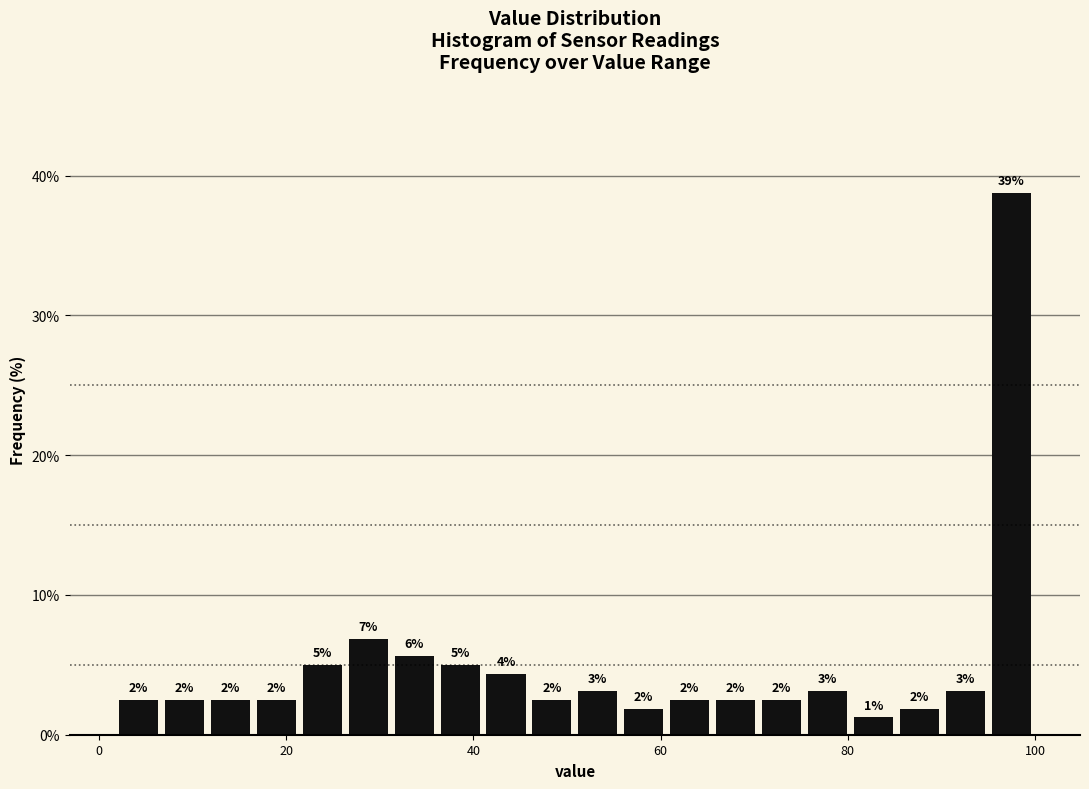

Read against the x-axis, roughly where is the centre of the tallest bar?

98